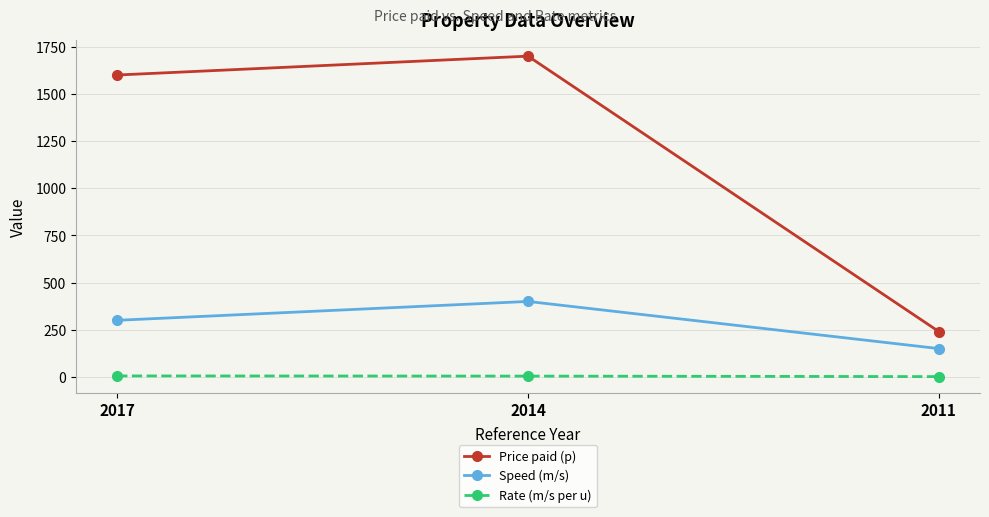

What is the difference between the Speed (m/s) values at 2014 and 2011?

250.0